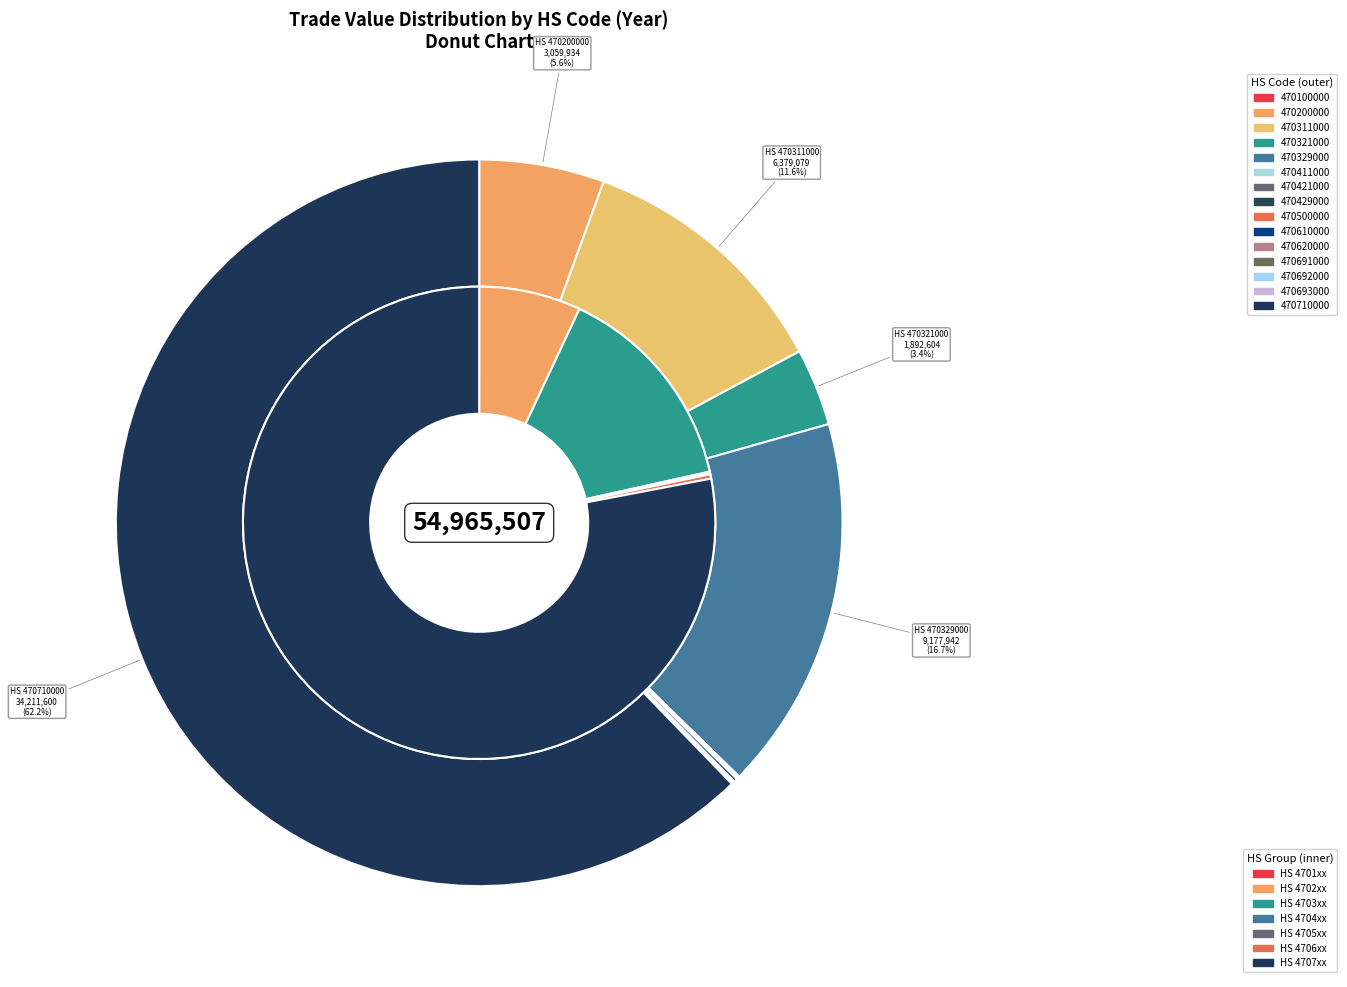

Which has a higher value, 470429000 or 470693000?

470429000